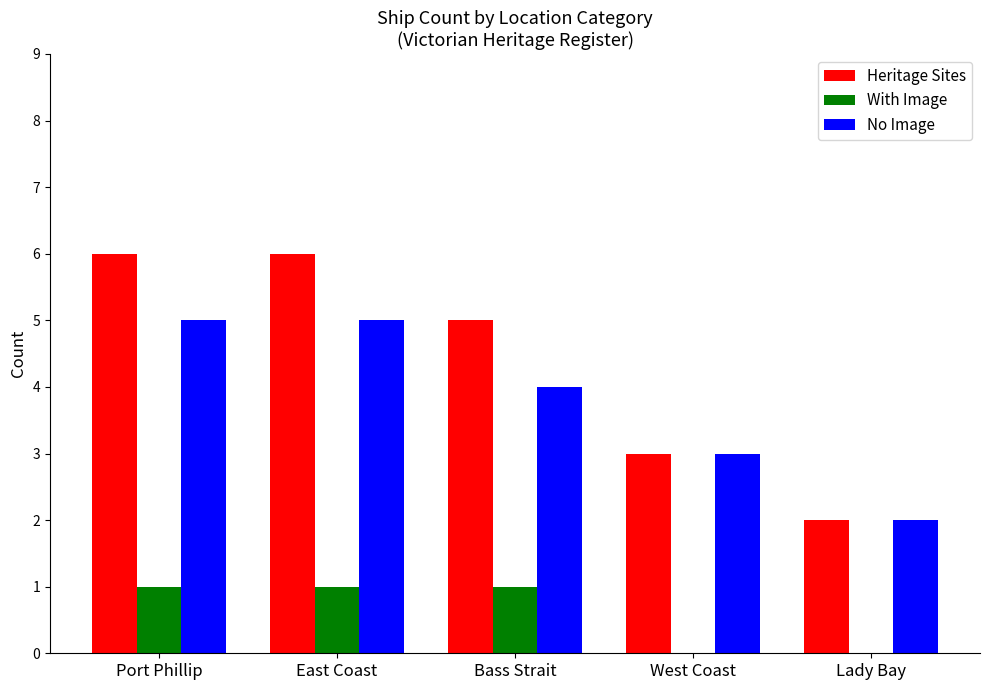

Which series has the largest range (max minus min)?

Heritage Sites